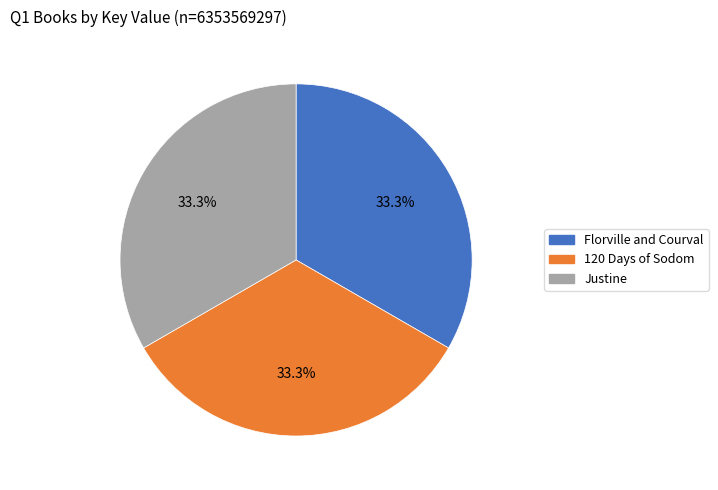

Does Florville and Courval represent more than half of the total?

No